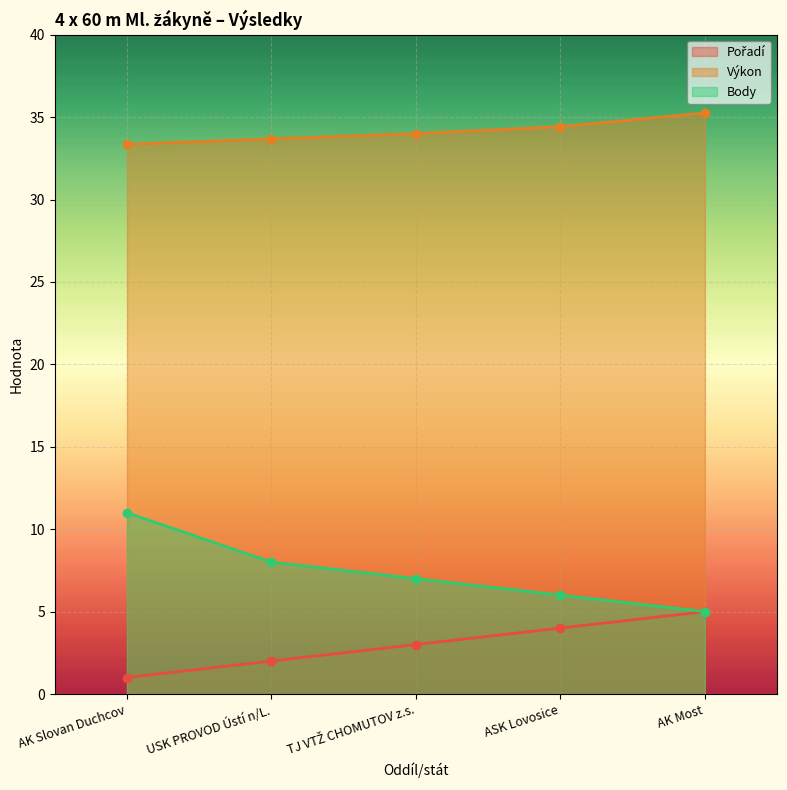

True or false: Body and Pořadí cross at least once.

False